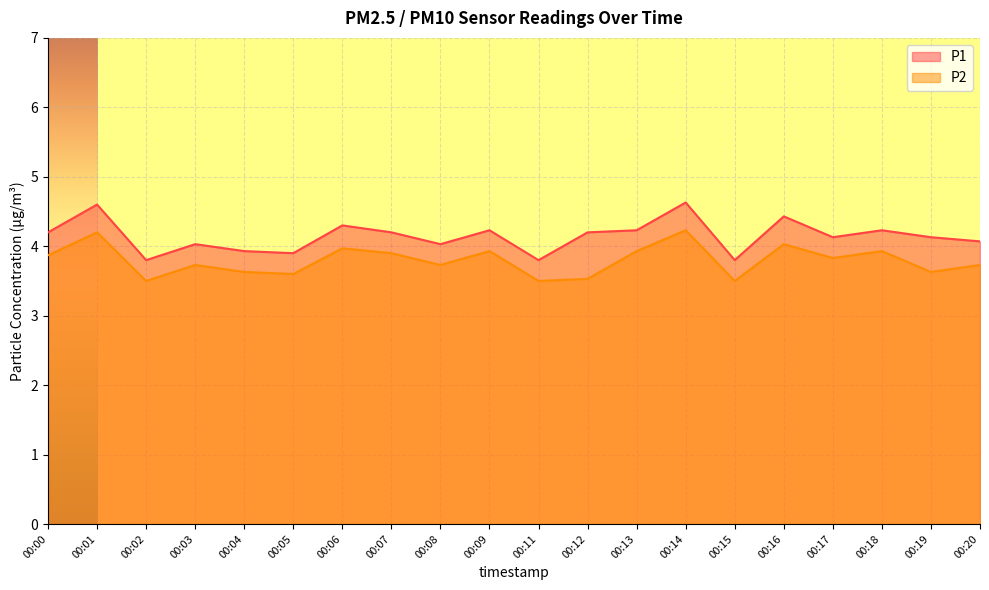

What is the value of the P2 point at the 17th from the left?

3.8